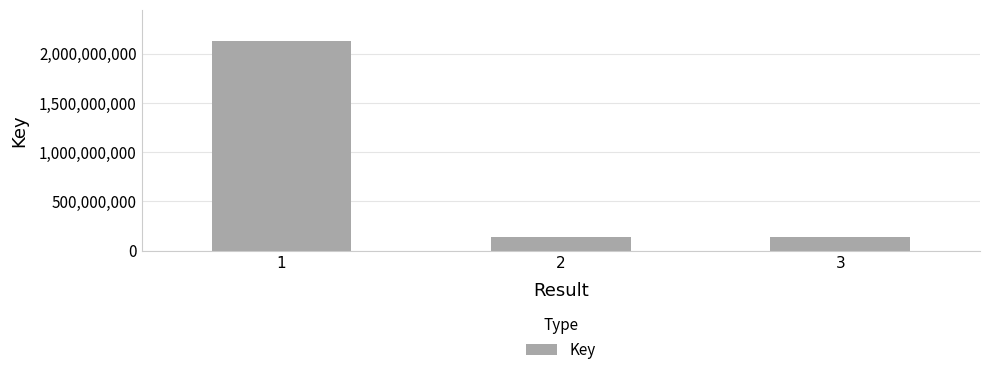

How many distinct data groups are displayed?

1